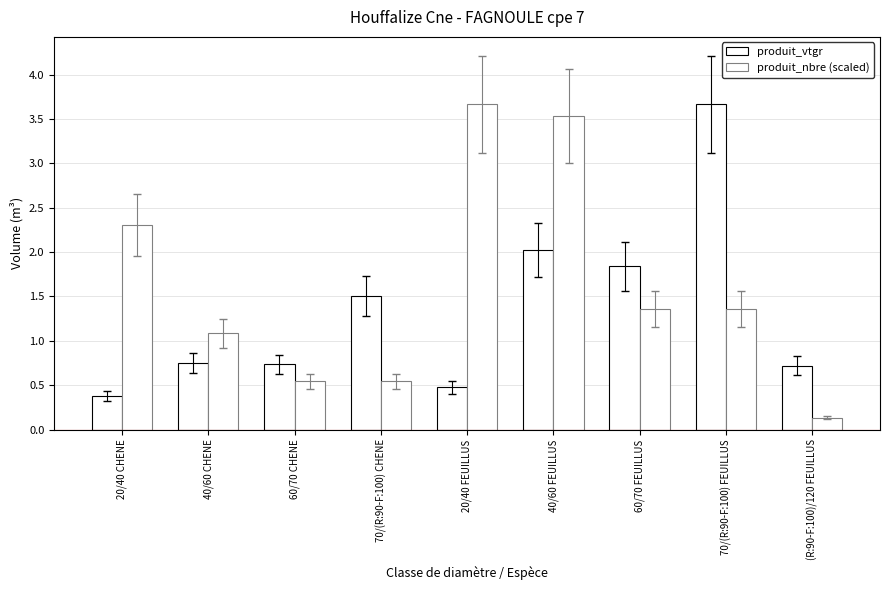

What position from the right is 20/40 CHENE?

9